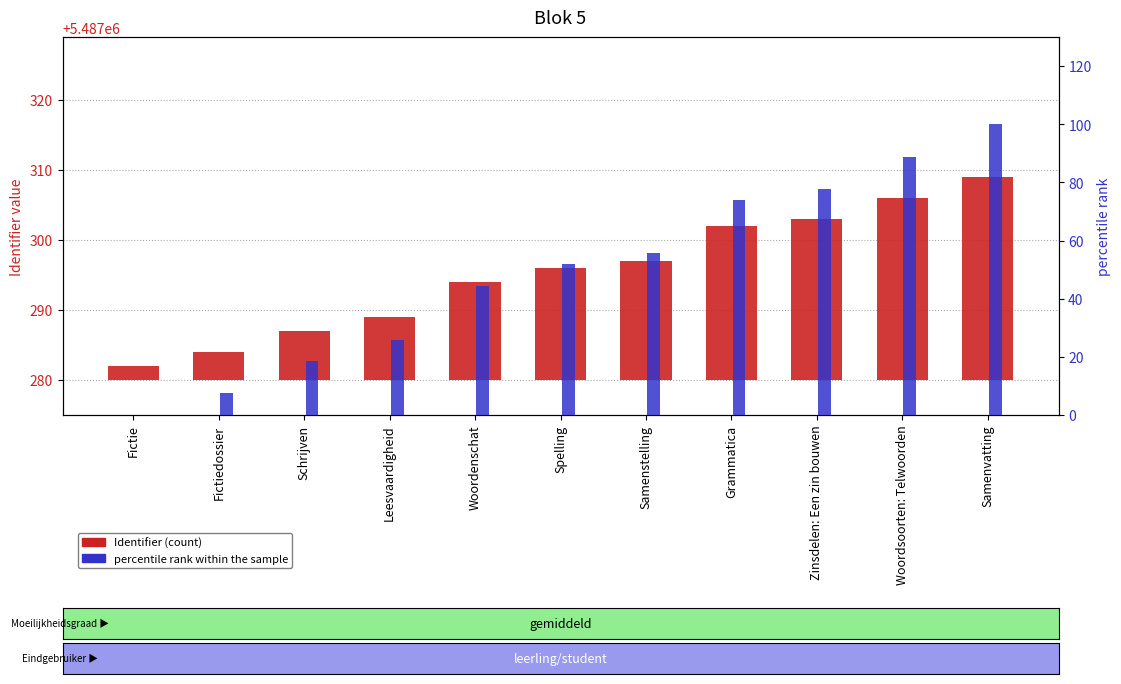

What is the maximum value shown in the chart?

100.0